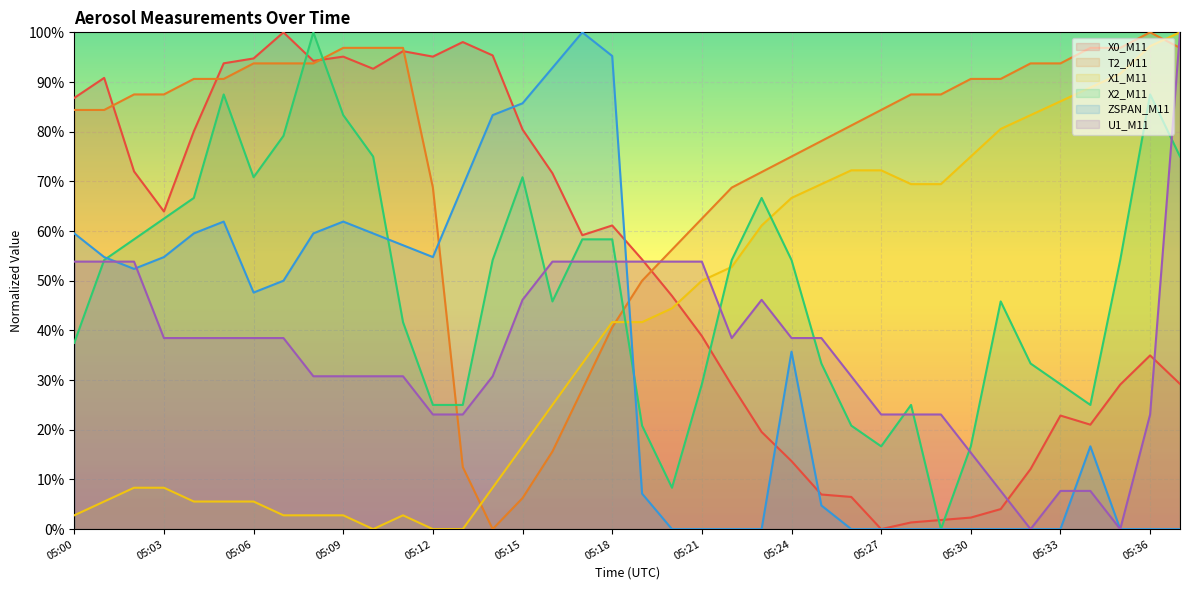

At which category does T2_M11 reach its first local valley?

05:14